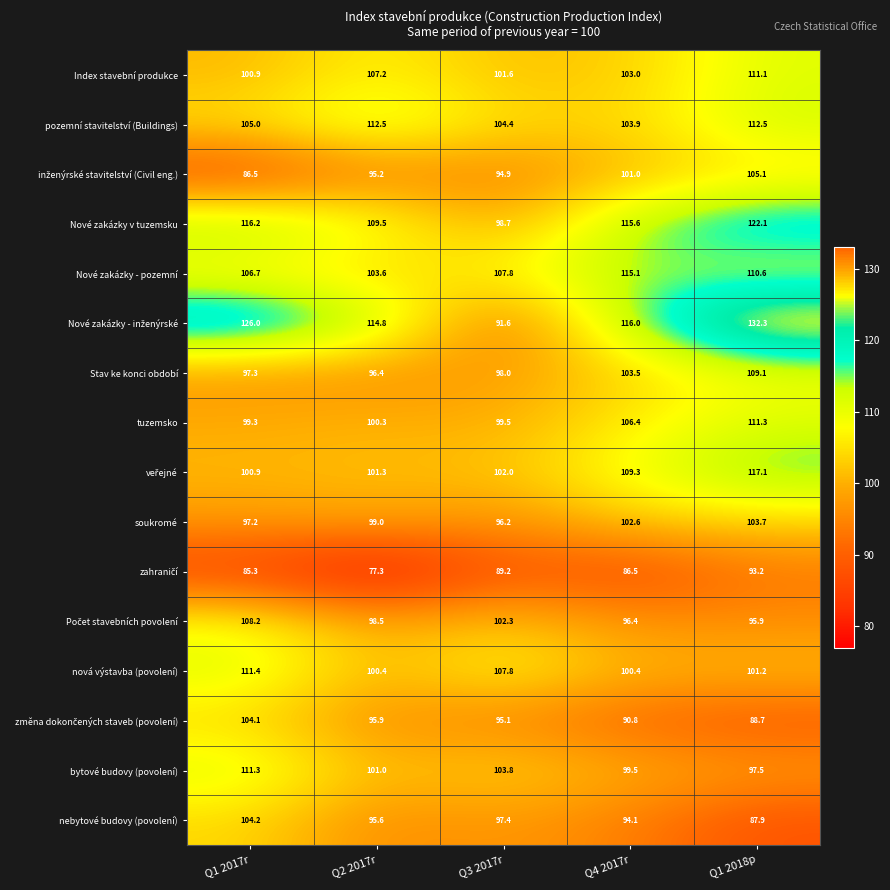

What is the total value across all series at Q3 2017r?

1590.3